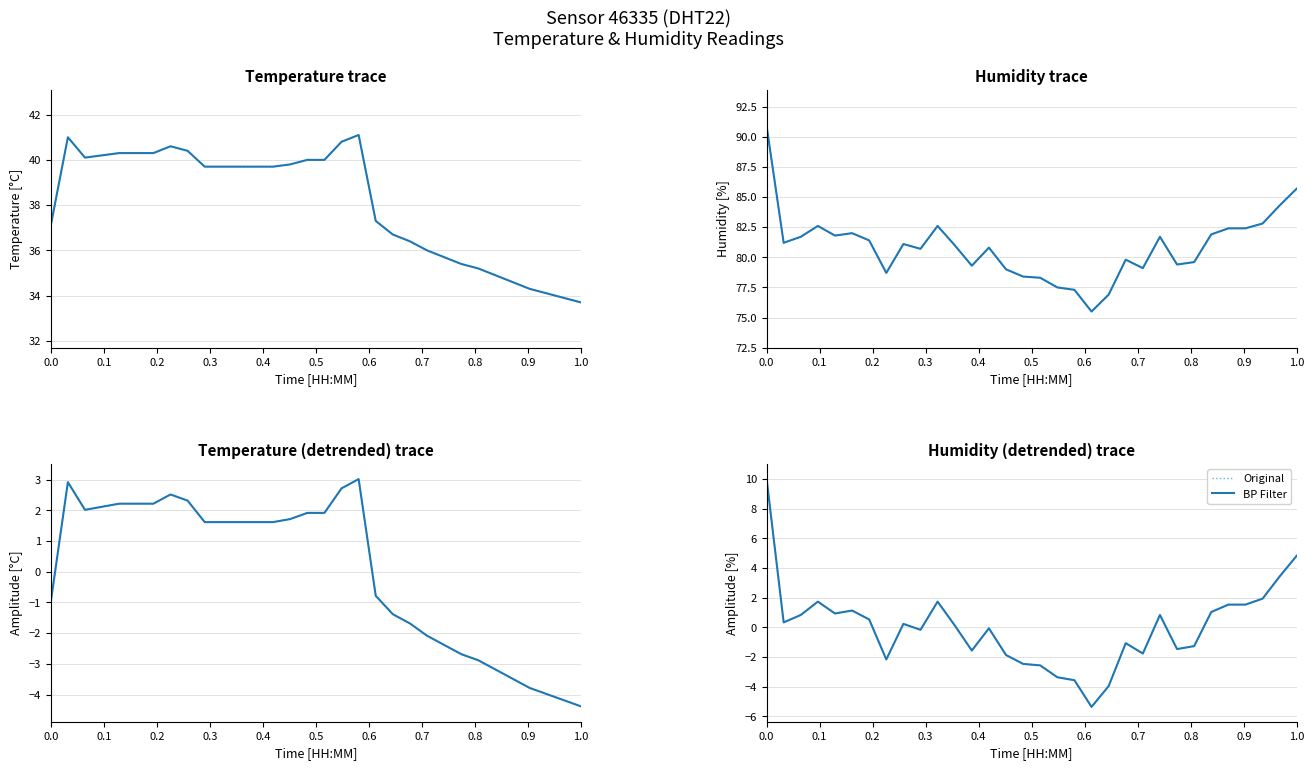

Where is the first local maximum for Original?

0.3